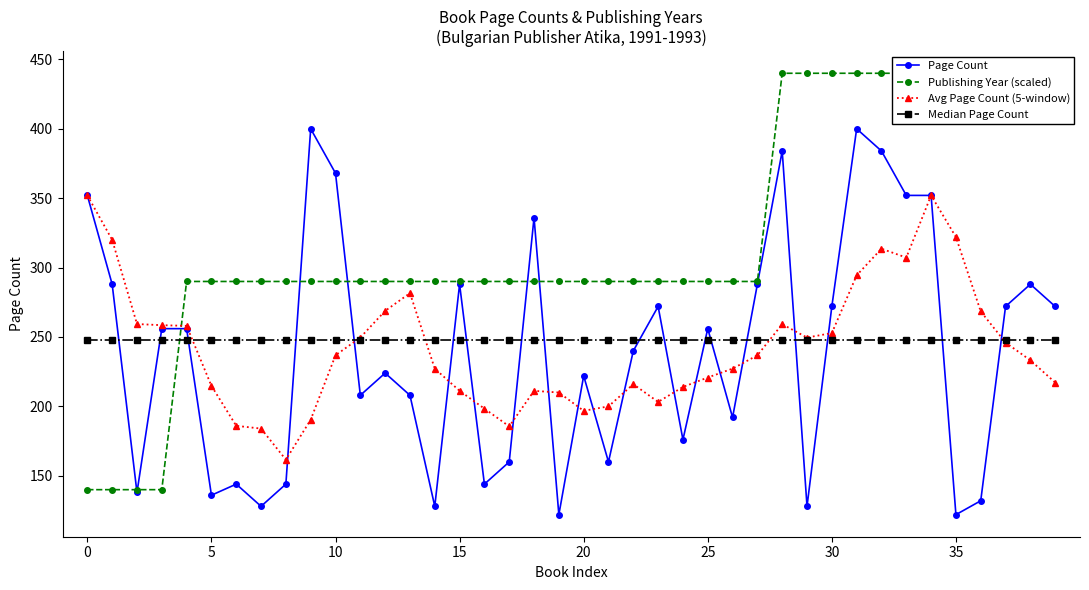

Which has a higher value, 19 or 13?

13